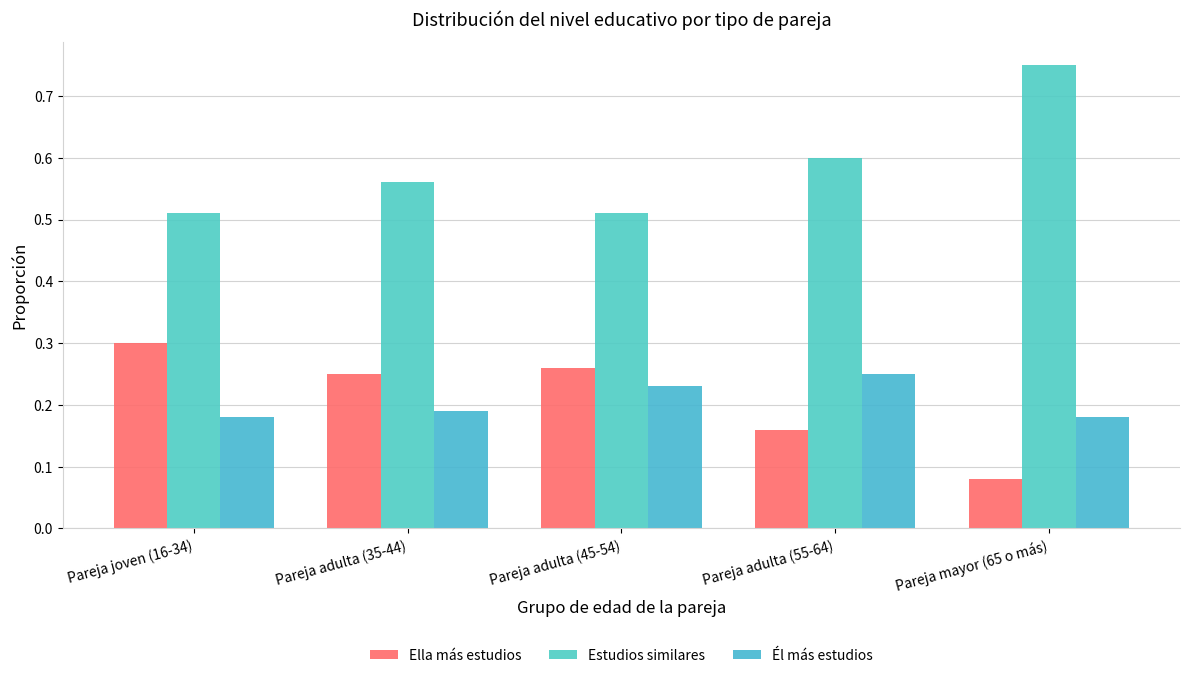

What is the total value across all series at Pareja adulta (55-64)?

1.0